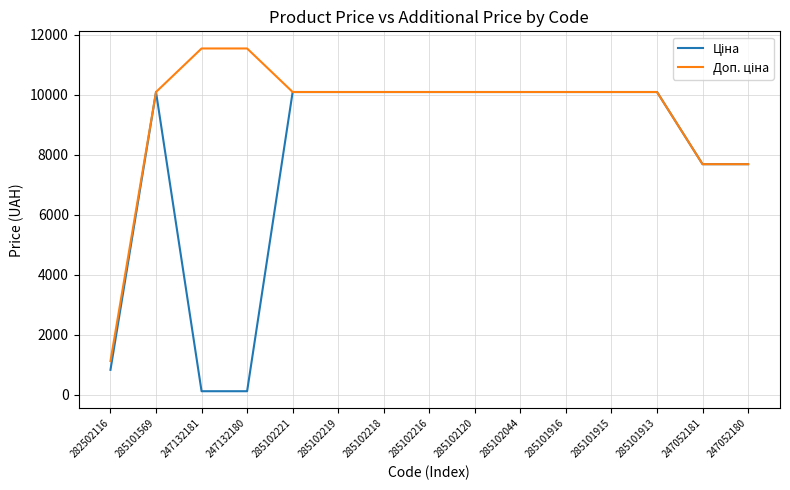

What is the total value across all series at 247052181?

15361.9